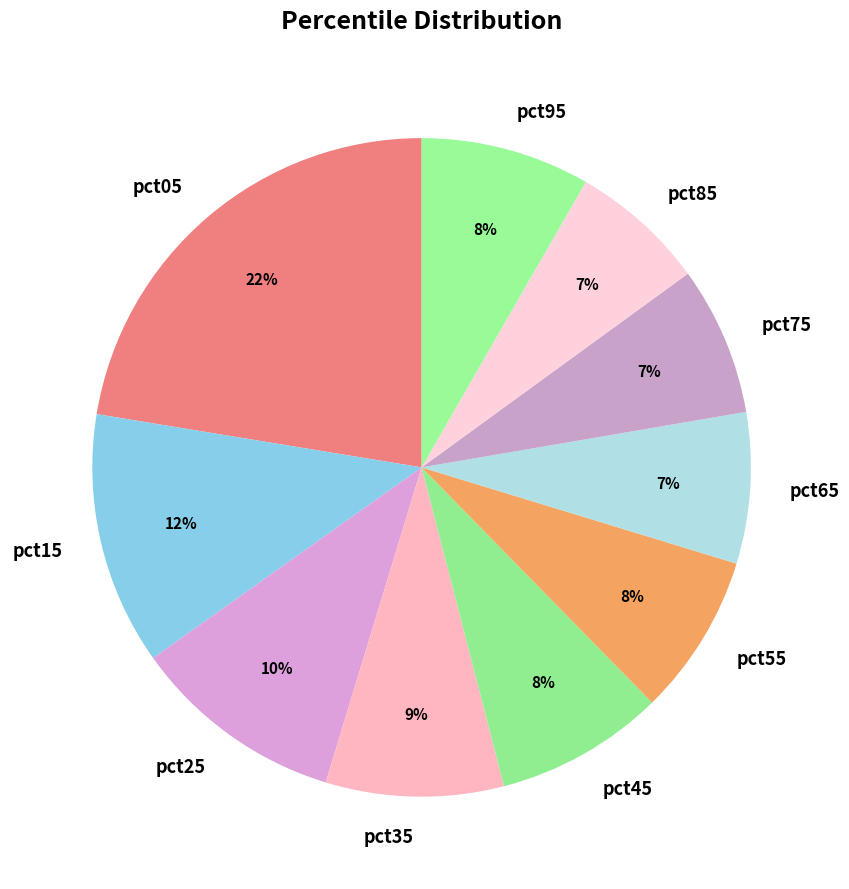

Do pct05 and pct15 together represent more than half of the pie?

No